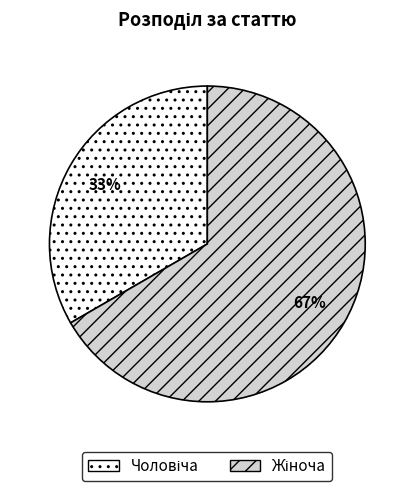

Is there a majority slice in this chart?

Yes